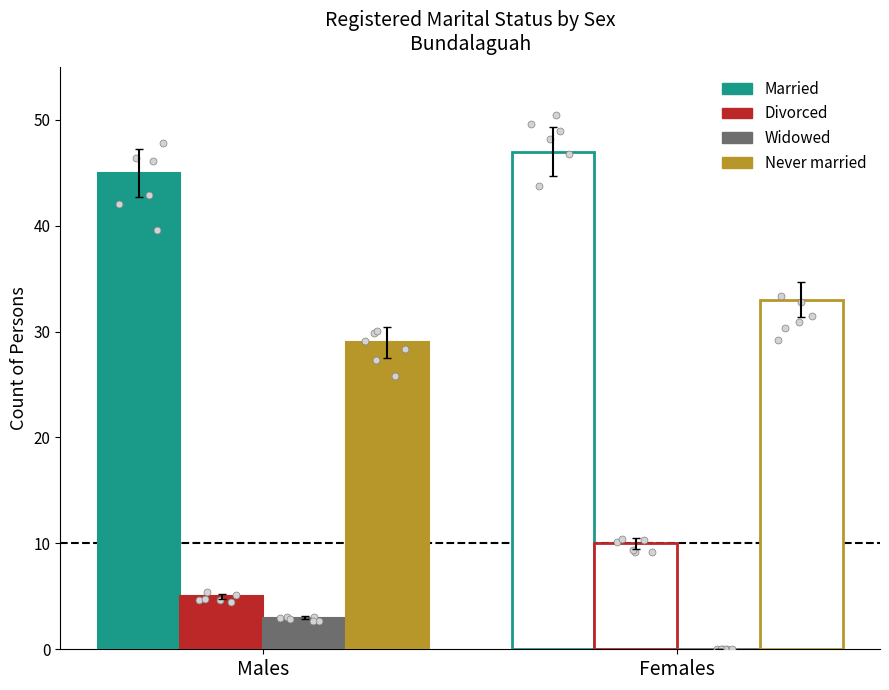

Which series has the largest Y range (max minus min)?

Divorced